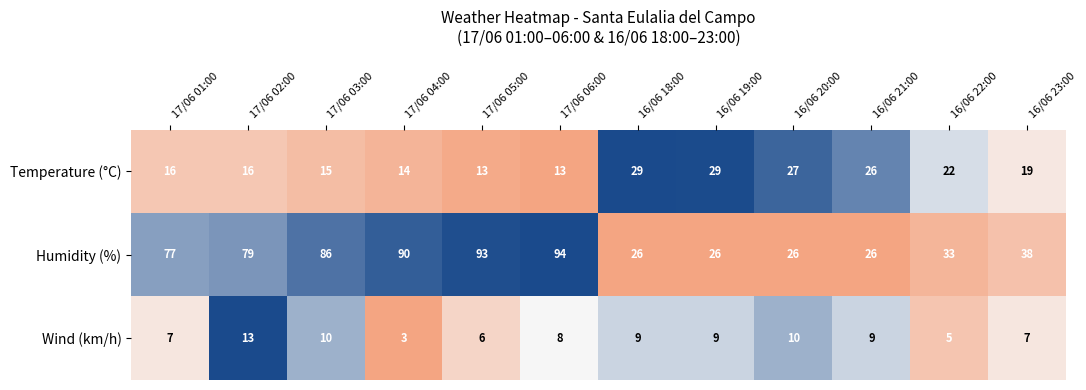

Rank the series at 17/06 04:00 from lowest to highest value.

Wind (km/h), Temperature (°C), Humidity (%)